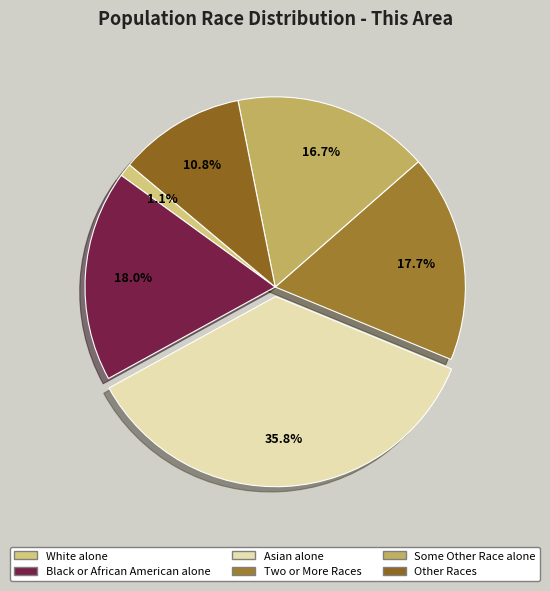

How many segments does this pie chart have?

6